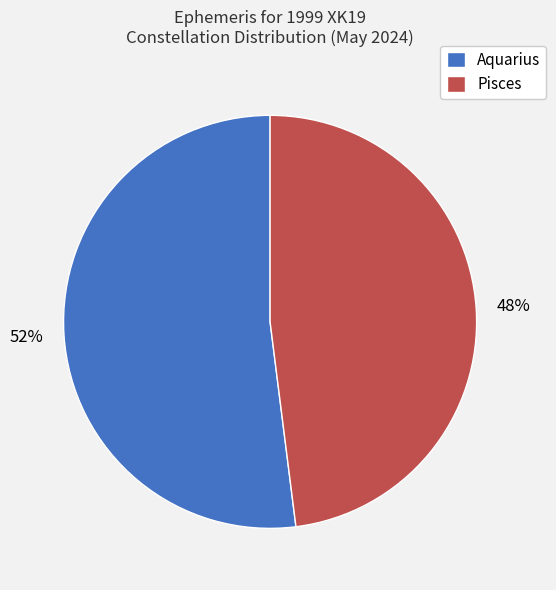

What percentage is the Aquarius slice, to the nearest percent?

52%